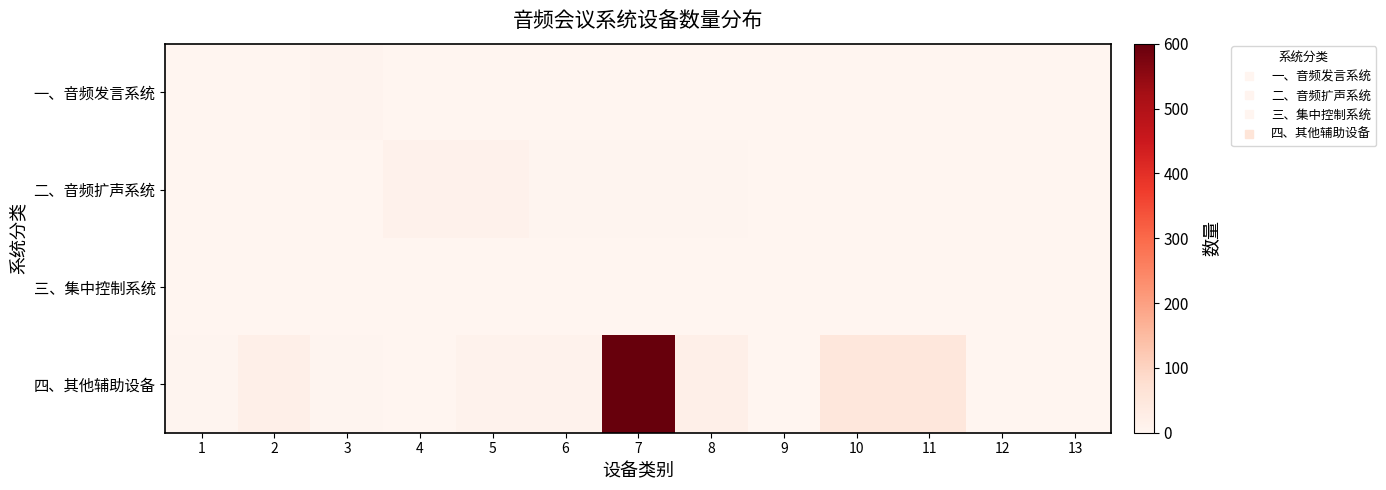

Count the number of data series in this chart.

4